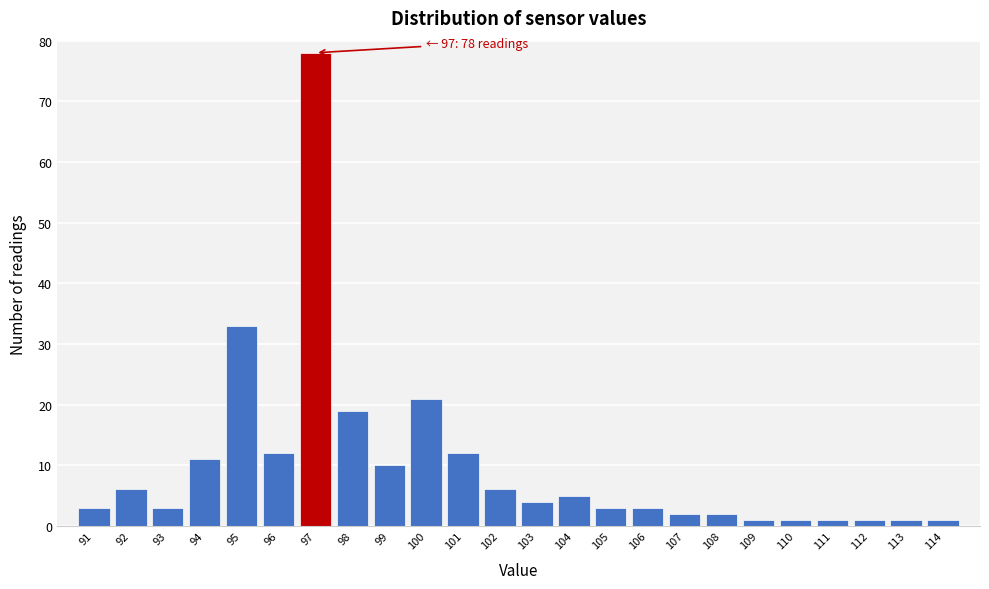

Reading left to right, transcribe all the data shown in this chart.

3	6	3	11	33	12	78	19	10	21	12	6	4	5	3	3	2	2	1	1	1	1	1	1